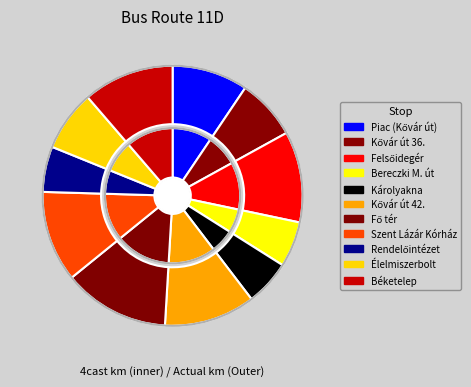

The Károlyakna slice represents 1% of the pie. True or false?

False